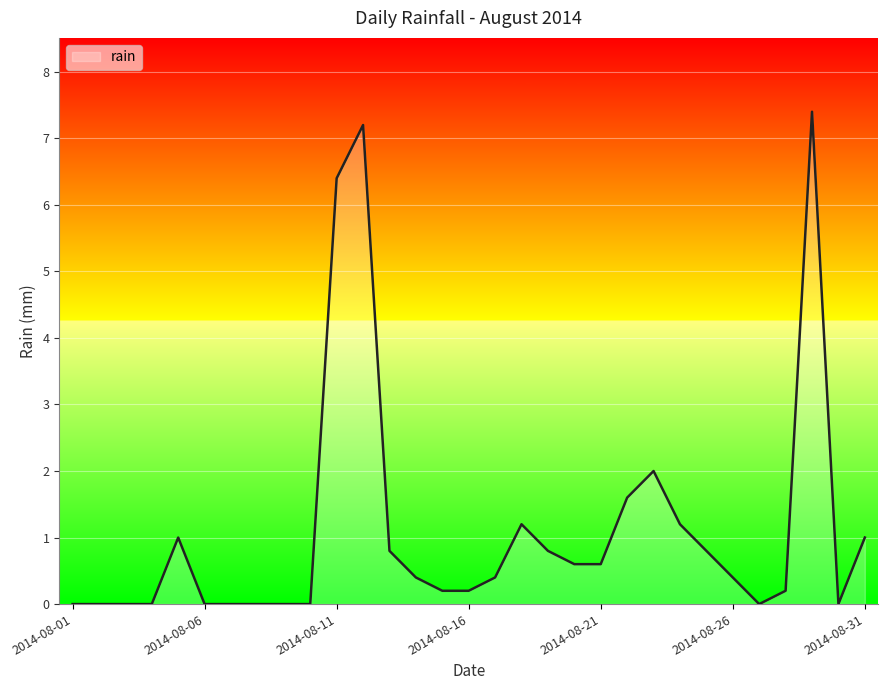

How many lines are shown in the chart?

1